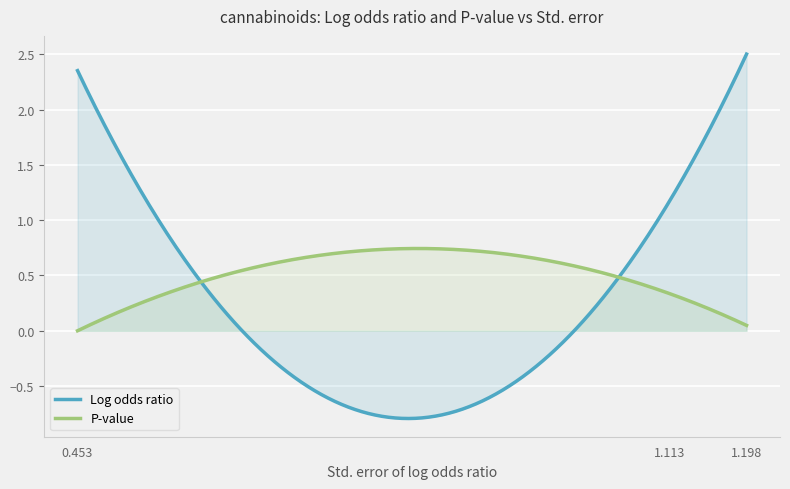

How many lines are shown in the chart?

2